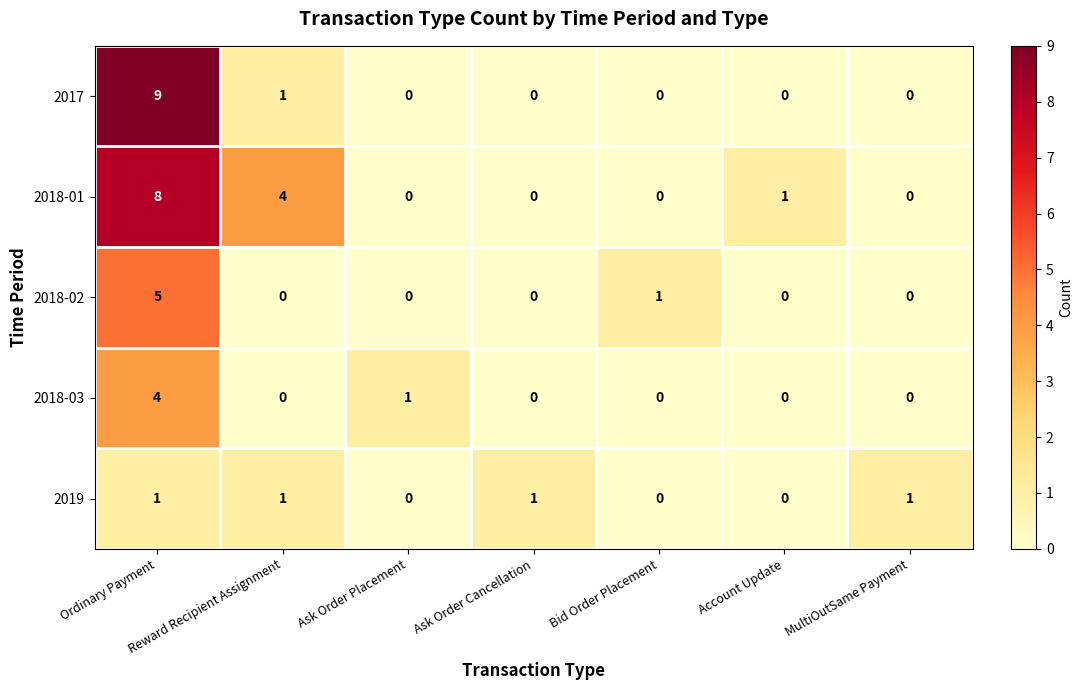

What is the sum of all 2018-01 values?

13